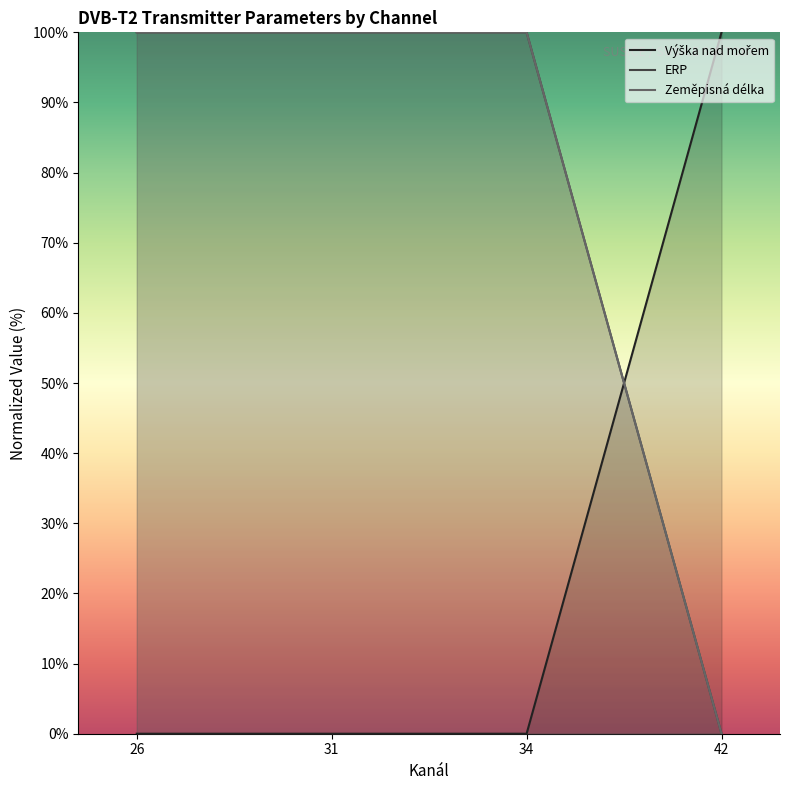

What is the difference between the highest and lowest values at 42?

100